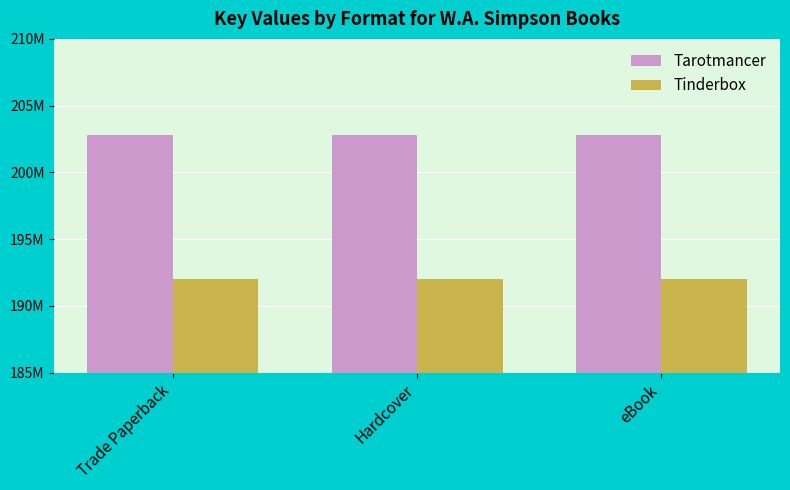

At which category is the sum across all series the highest?

Trade Paperback